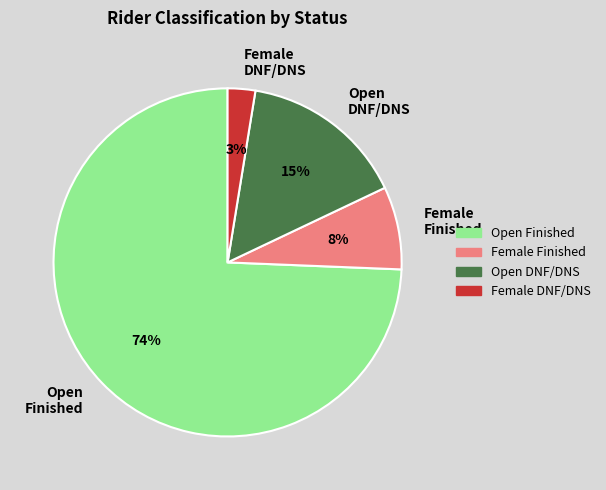

The Female DNF/DNS slice represents 3% of the pie. True or false?

True